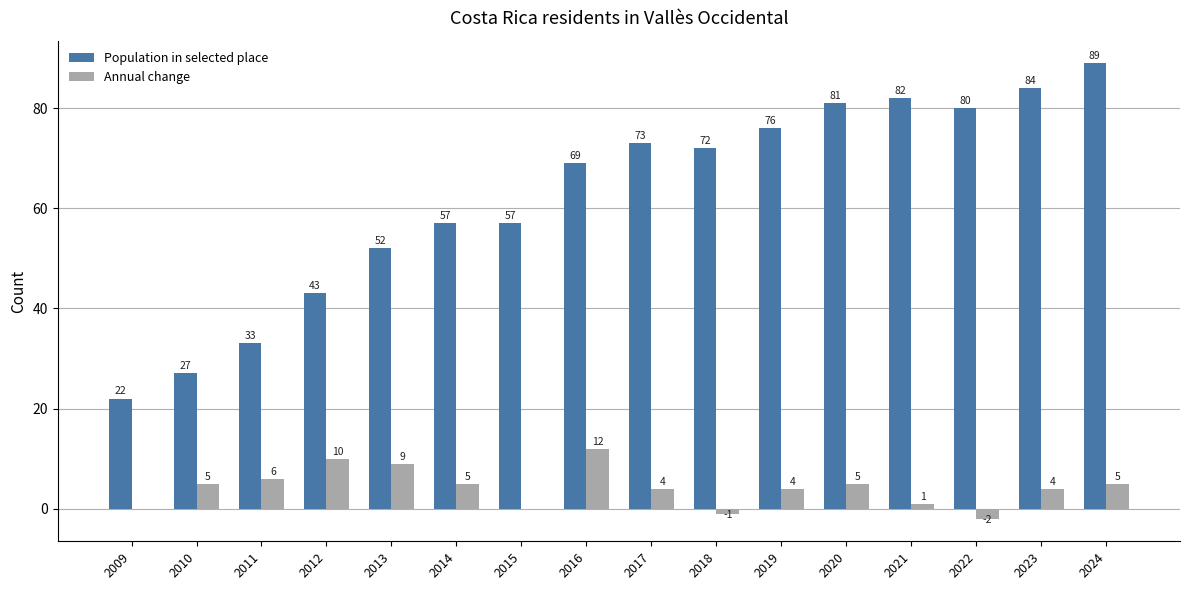

Between 2017 and 2018, which series saw the biggest shift?

Annual change